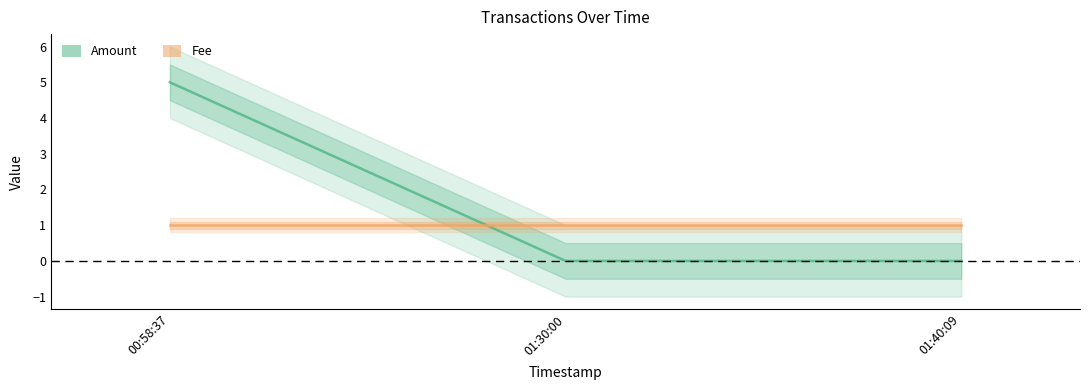

What are all the series names shown in the legend?

Amount, Fee